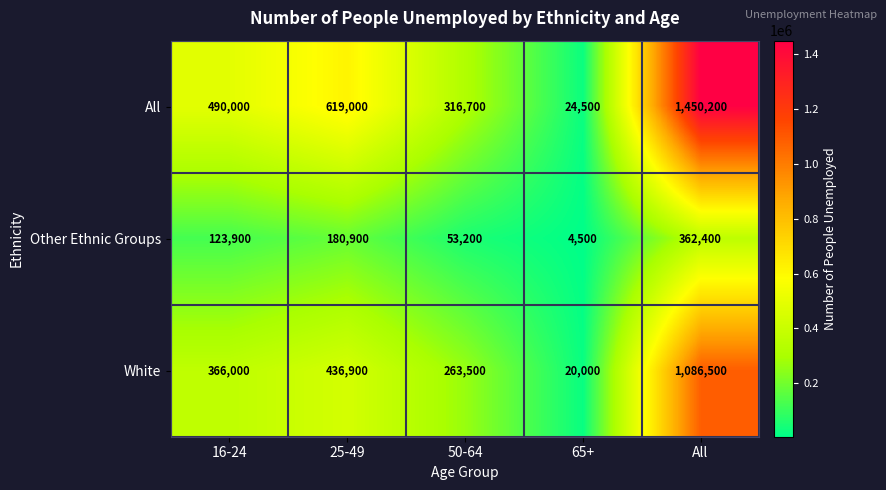

Rank the categories by Other Ethnic Groups value from highest to lowest.

All, 25-49, 16-24, 50-64, 65+